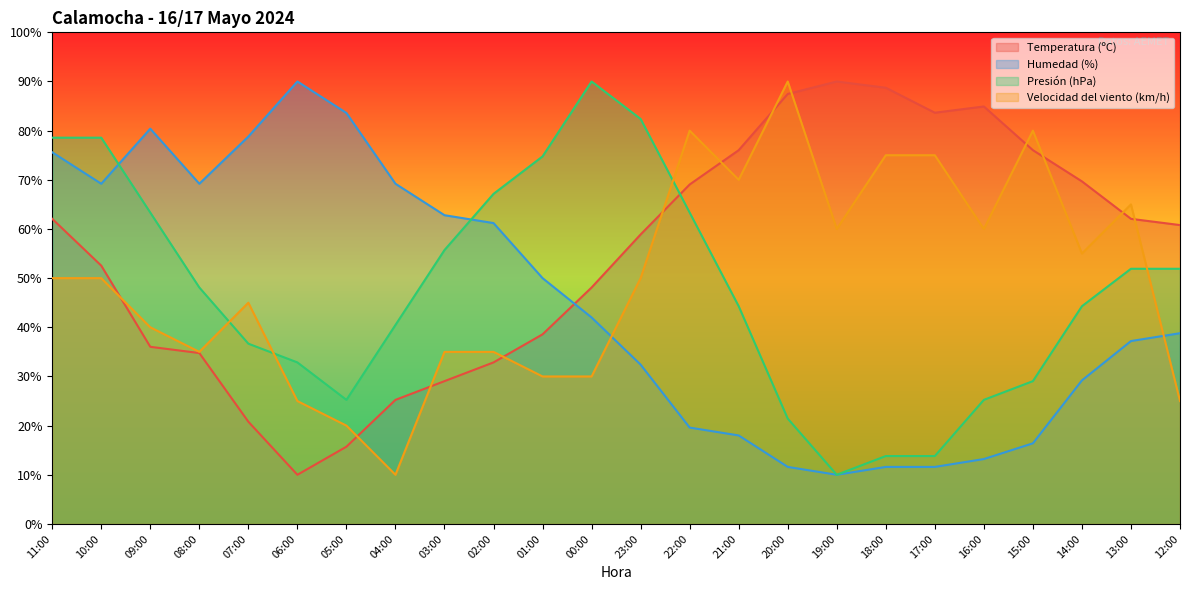

What is the difference between the maximum and minimum values in the Temperatura (ºC) series?

80.0